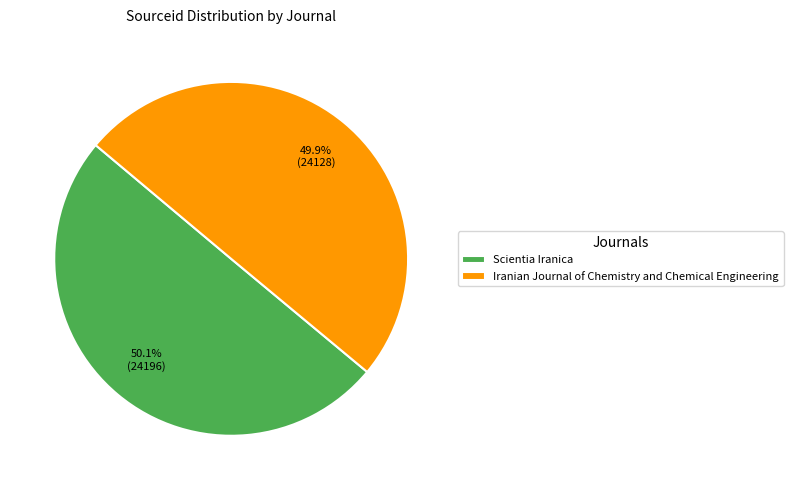

How many slices are in this pie chart?

2